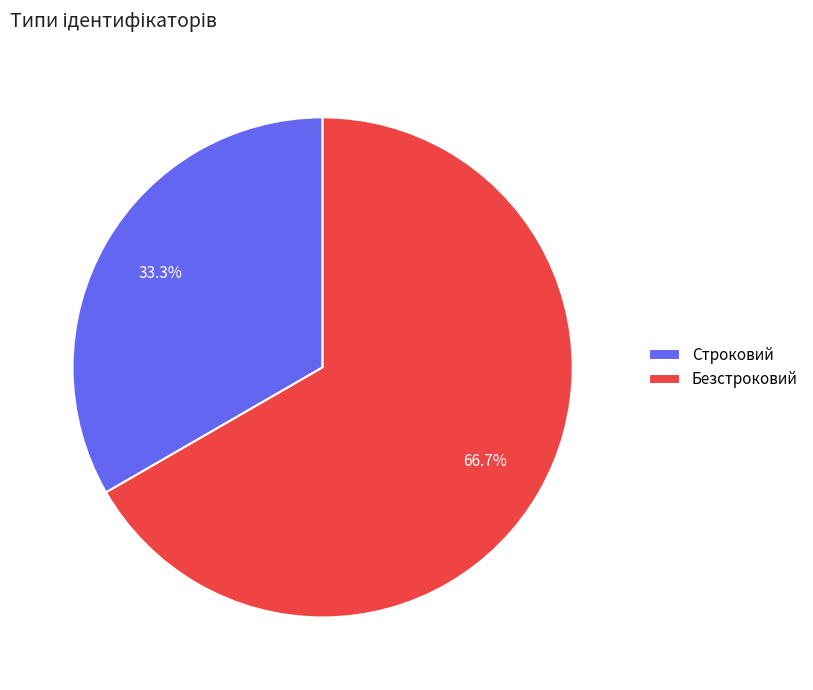

What percentage is the Безстроковий slice, to the nearest percent?

67%